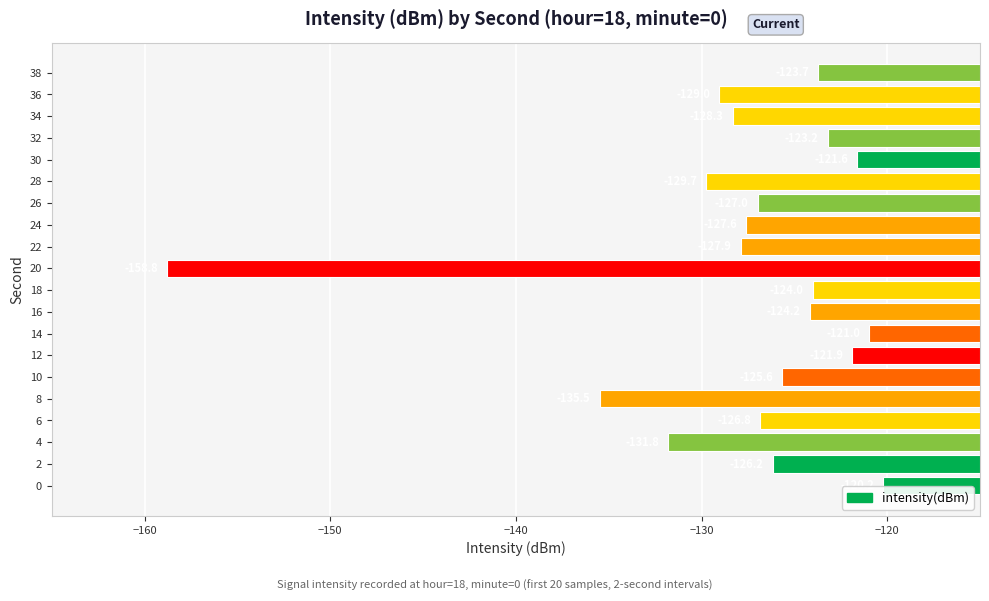

What value does the data have at 10?

-125.6